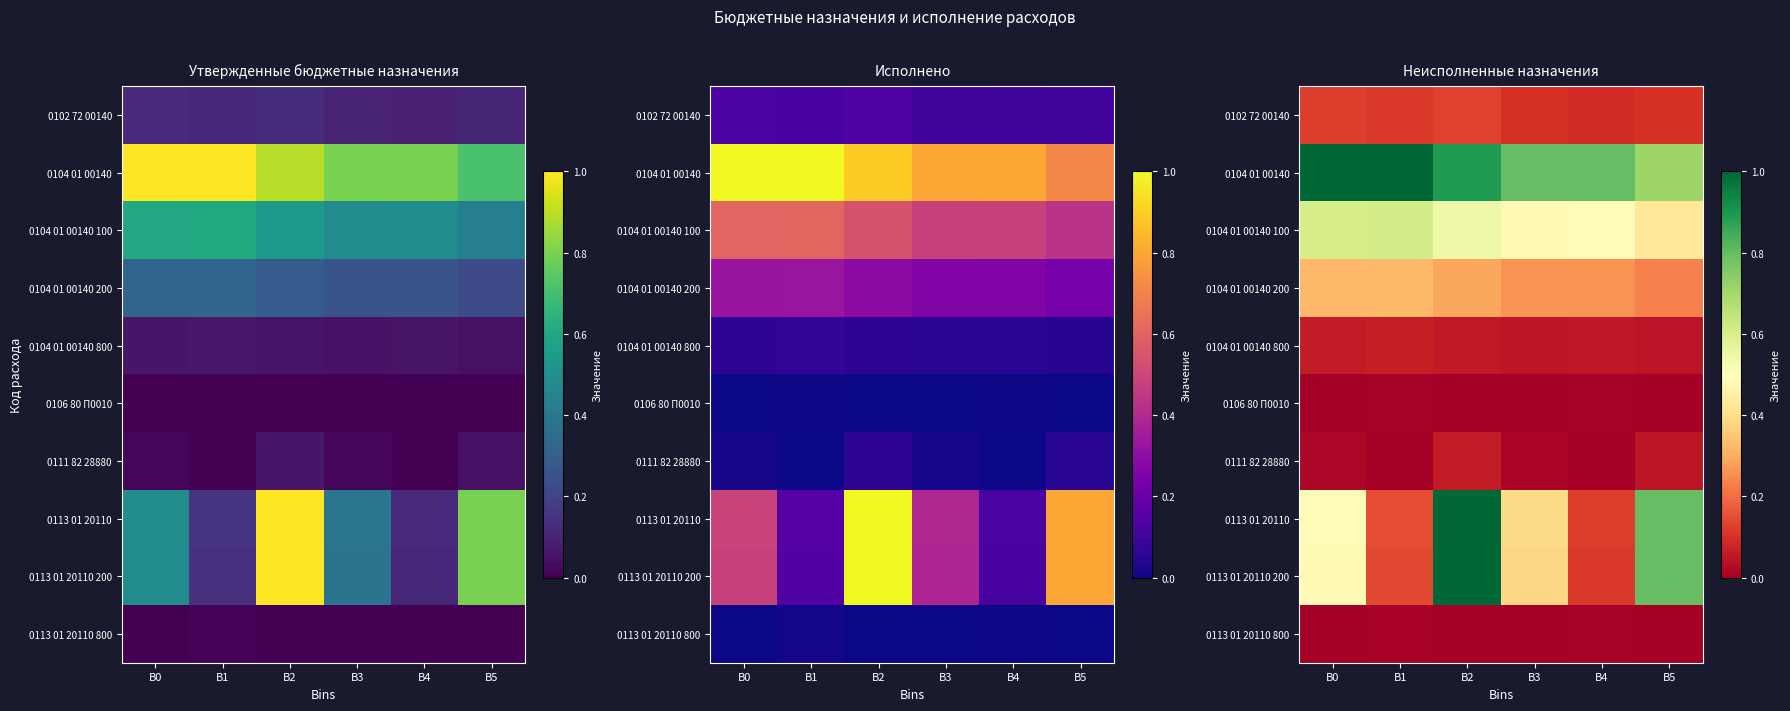

At which category is the sum across all series the highest?

B2